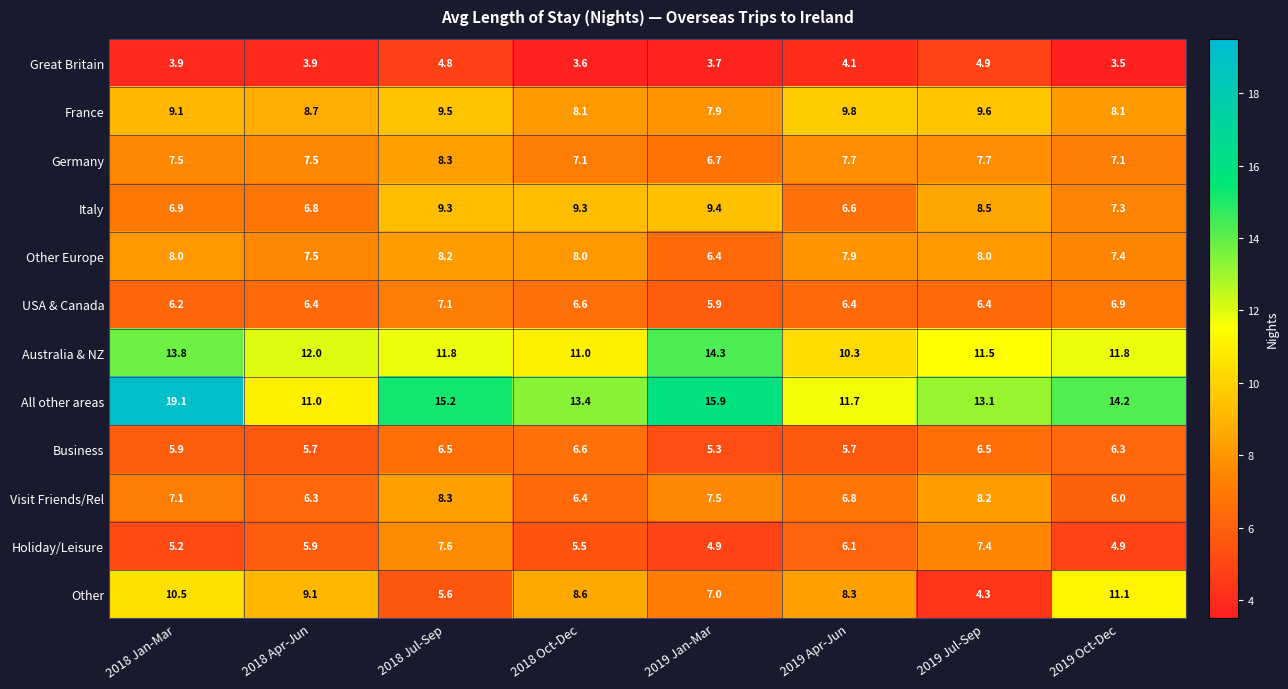

At which category is the sum across all series the highest?

2018 Jan-Mar